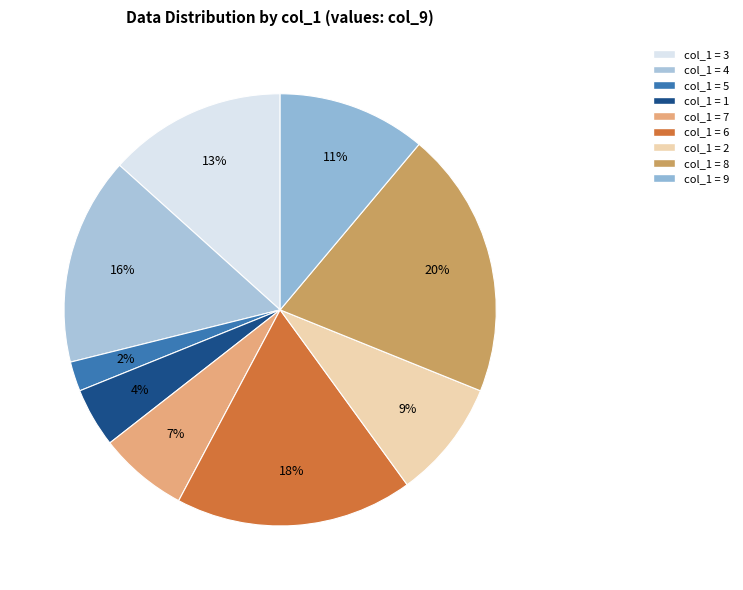

How many slices are in this pie chart?

9